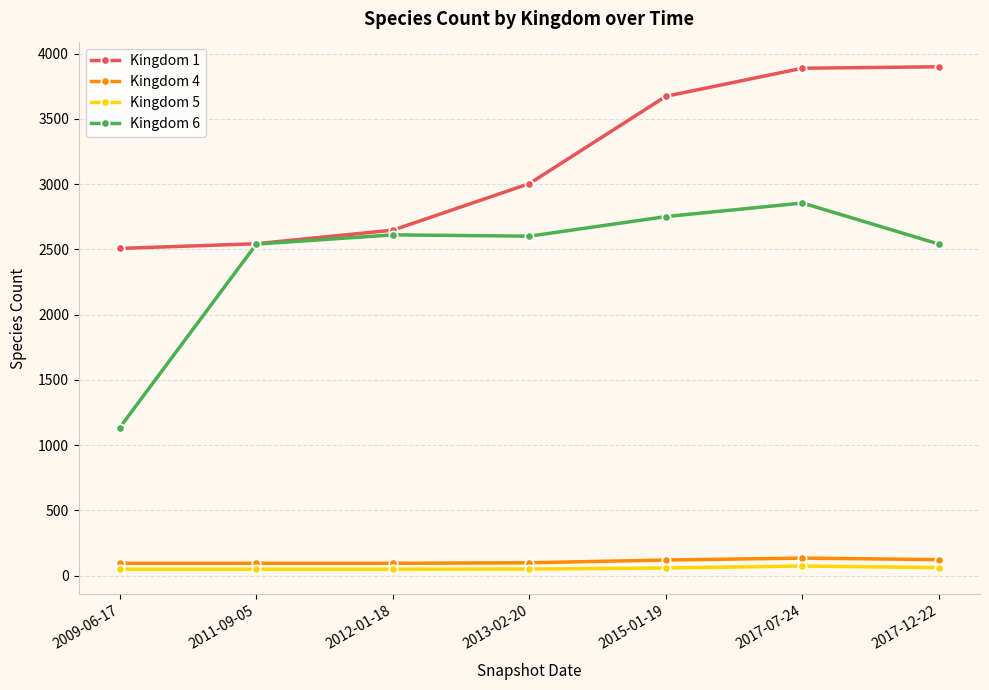

The value of Kingdom 4 at 2009-06-17 is 94. True or false?

True